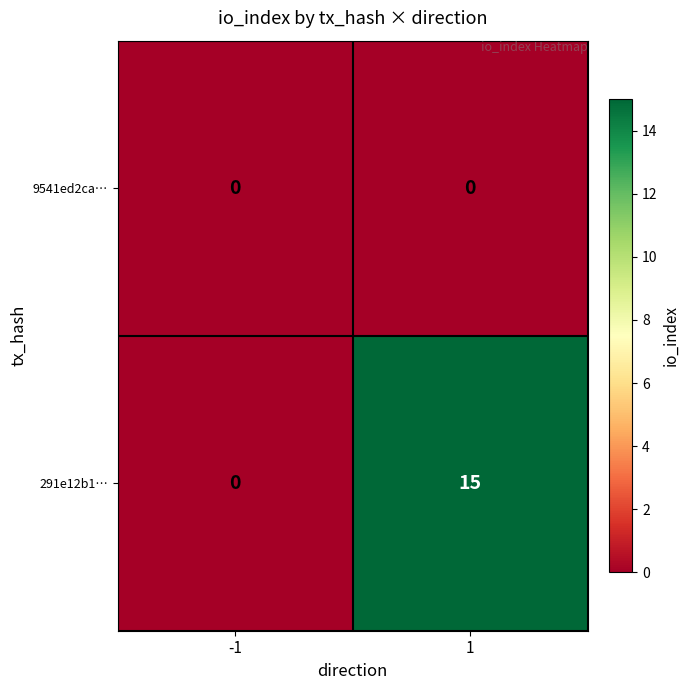

Between -1 and 1, which series saw the biggest shift?

291e12b1…